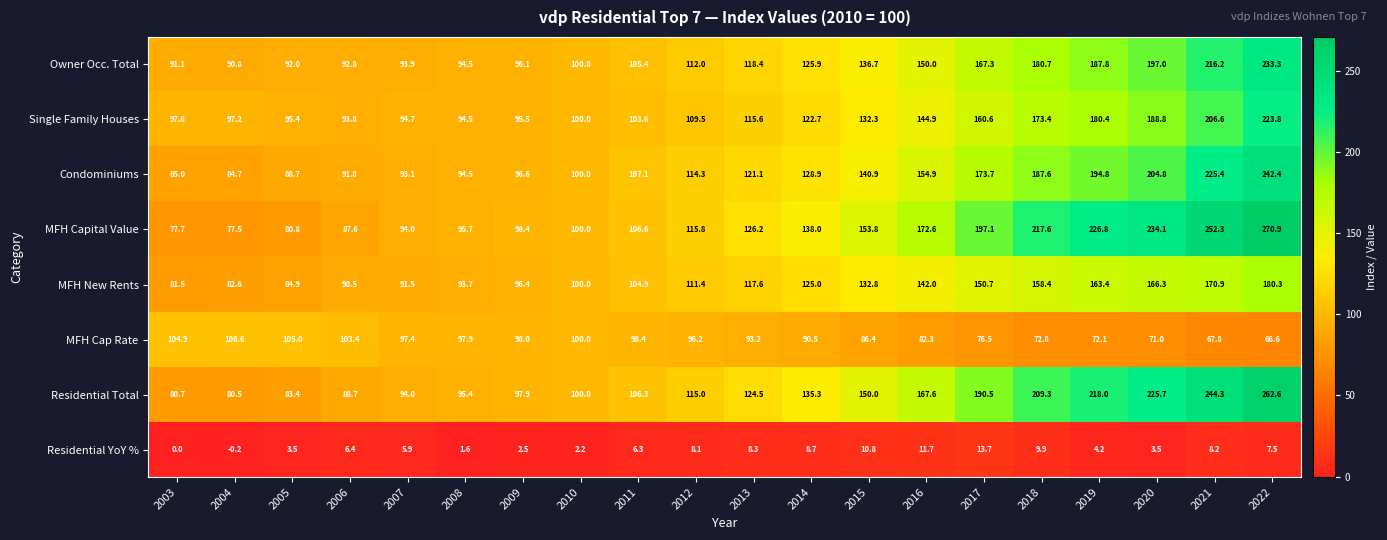

What is the difference between the highest and lowest values at 2003?

104.9